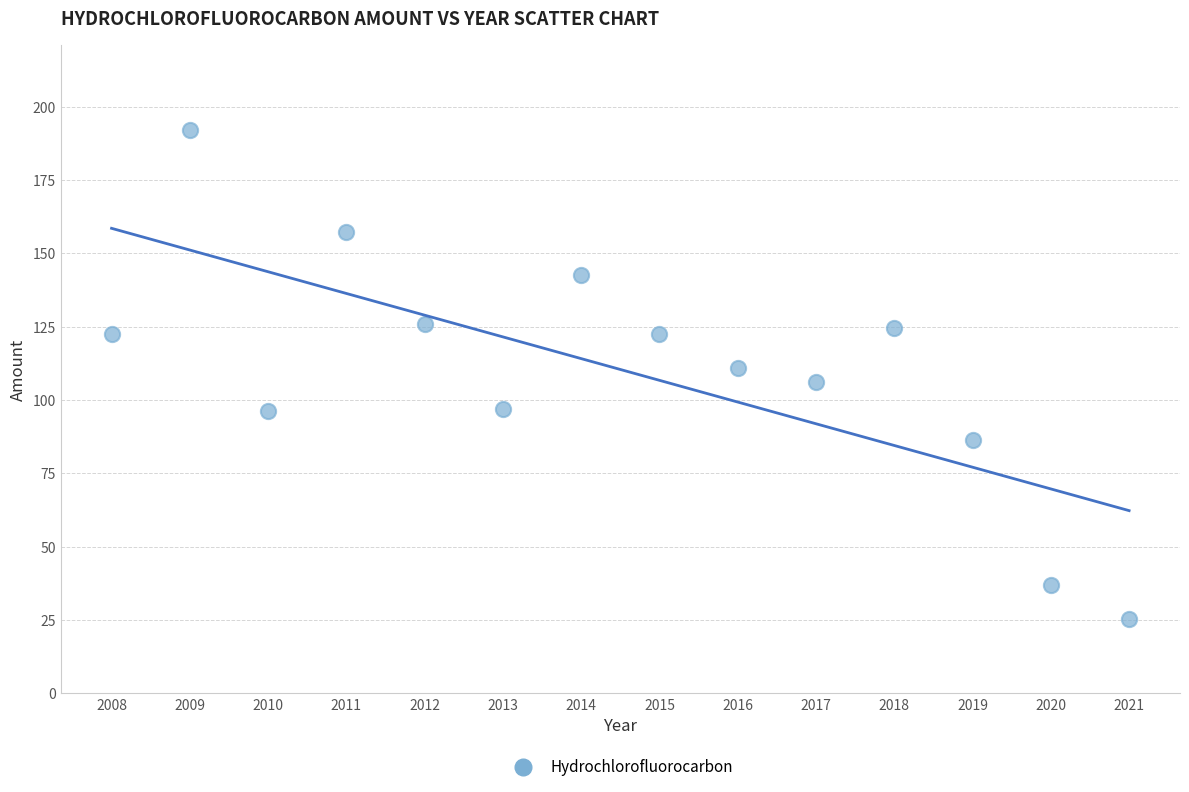

What is the range of X values (max minus min)?

13.0